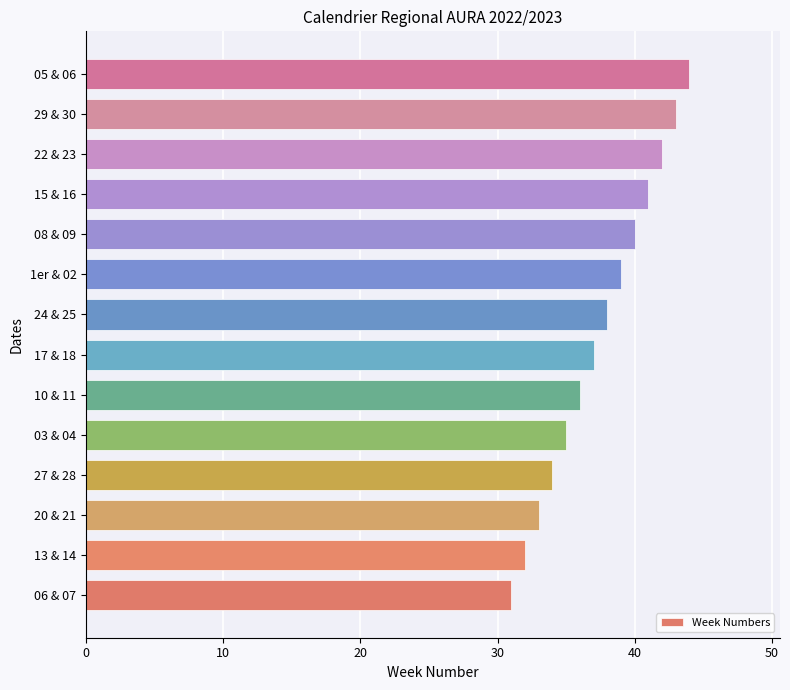

Which category has the highest value across all series?

05 & 06